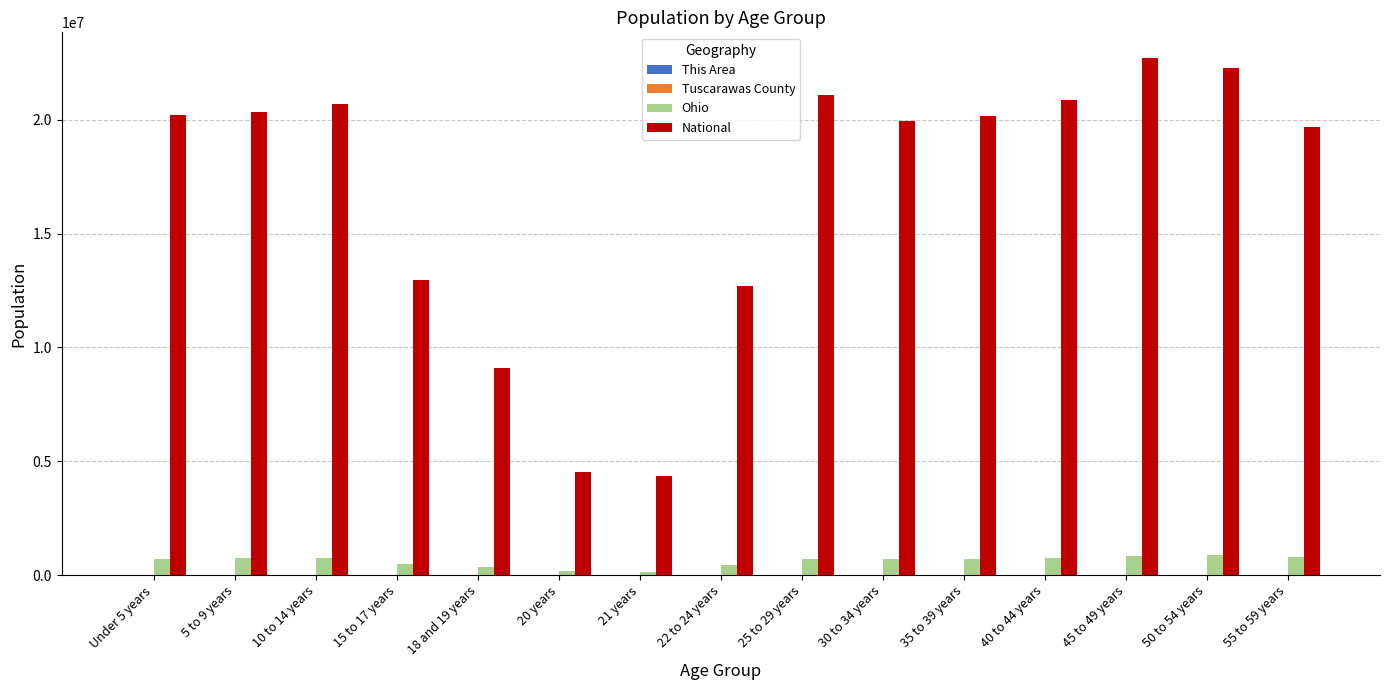

How many groups of bars are there?

15